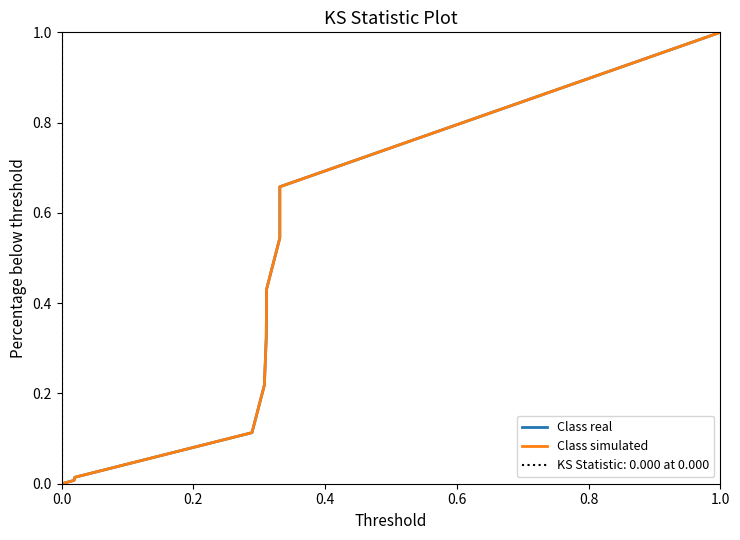

What is the total value across all series at 1.0?

2.0